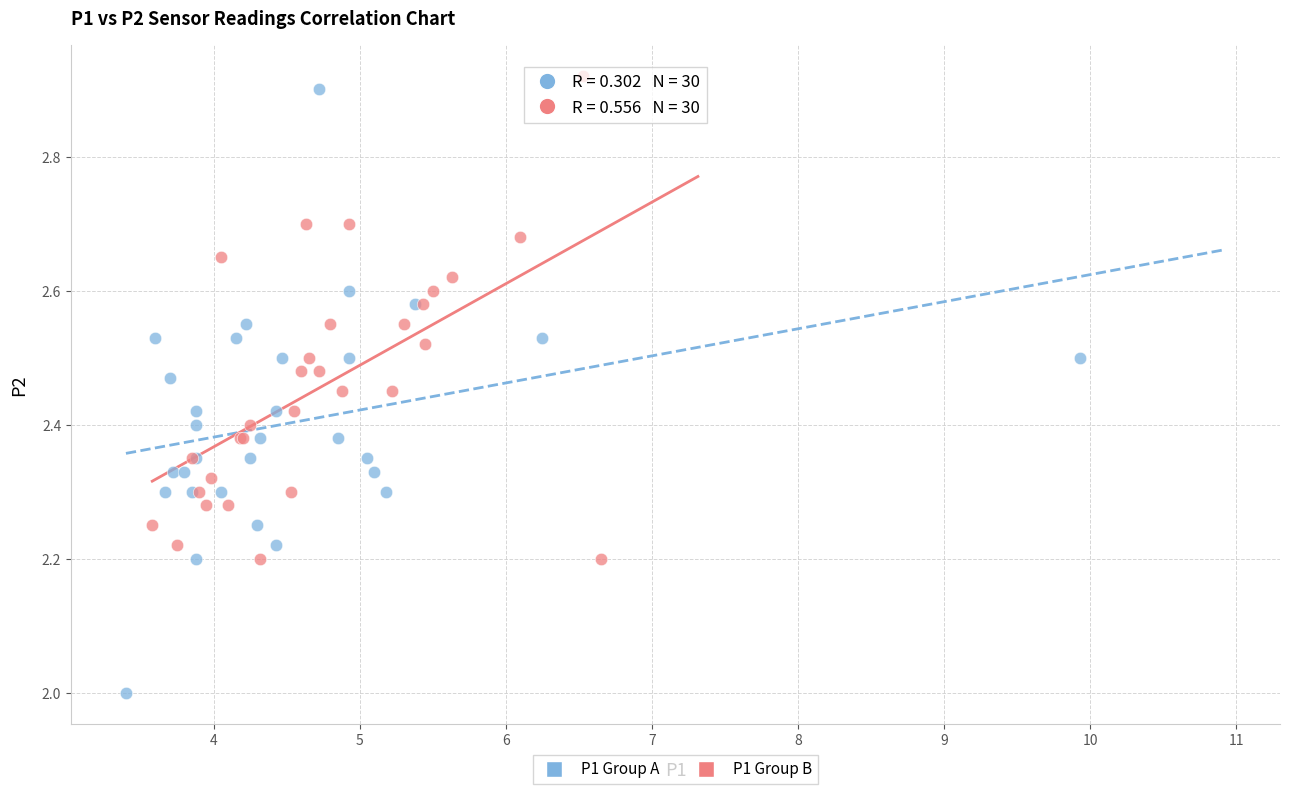

What are all the series names shown in the legend?

P1 Group A, P1 Group B